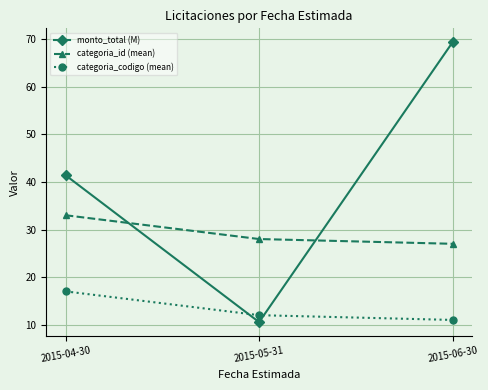

Where is categoria_id (mean) nearest to the value 30?

2015-05-31